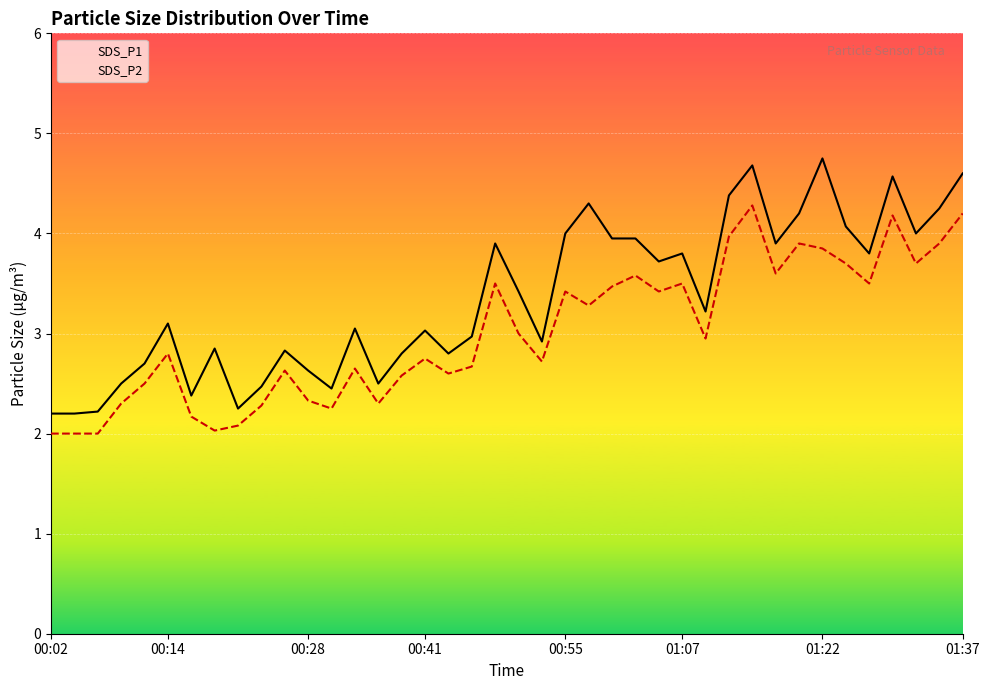

The SDS_P1 series shows 4.7 at 30. True or false?

True